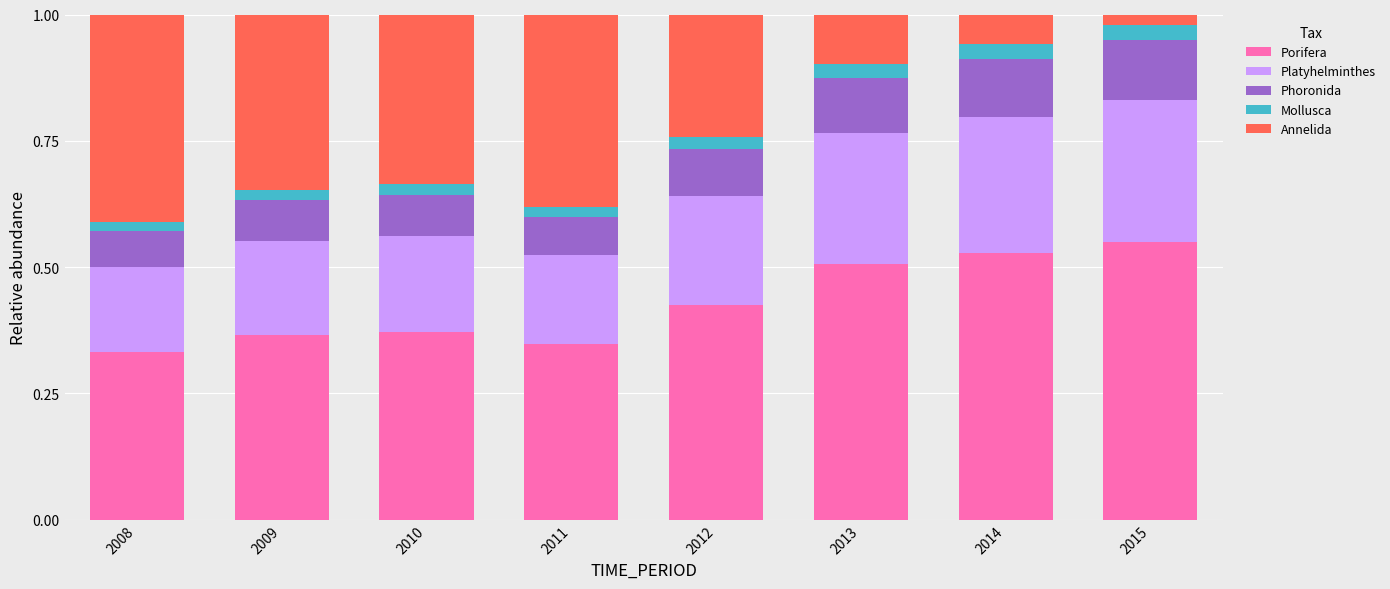

At which label does Porifera reach its peak?

2015